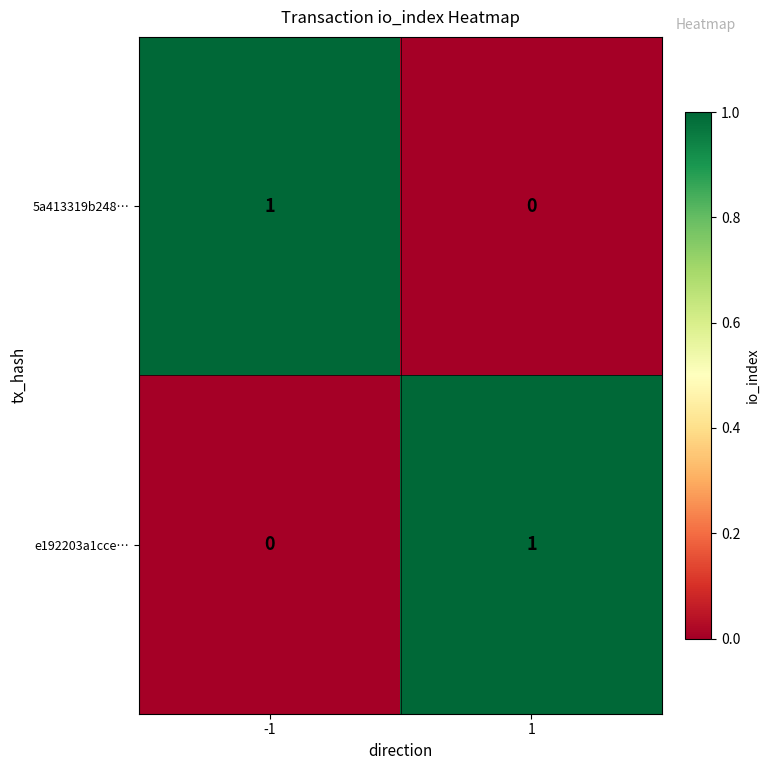

At 1, list the series in order from largest to smallest.

e192203a1cce…, 5a413319b248…